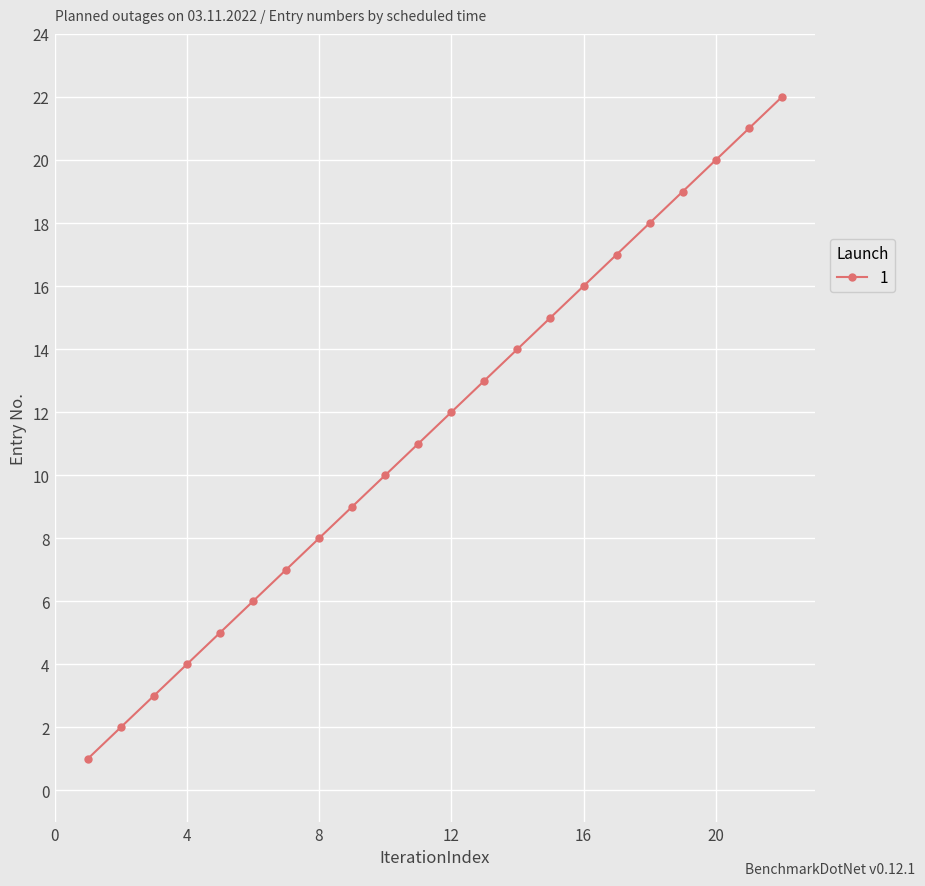

What is the difference between the maximum and minimum values?

21